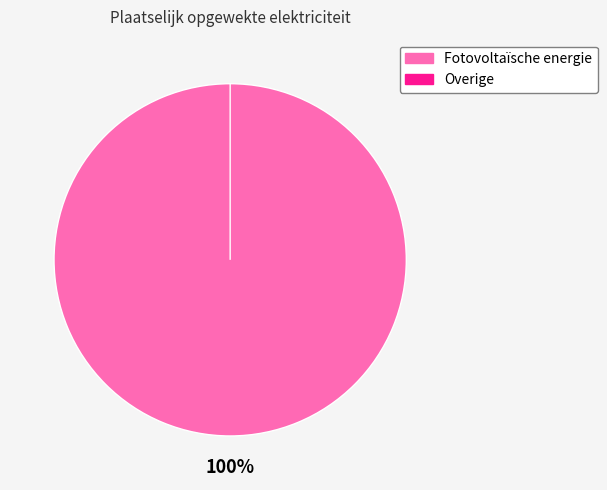

True or false: Fotovoltaïsche energie accounts for 100% of the total.

True